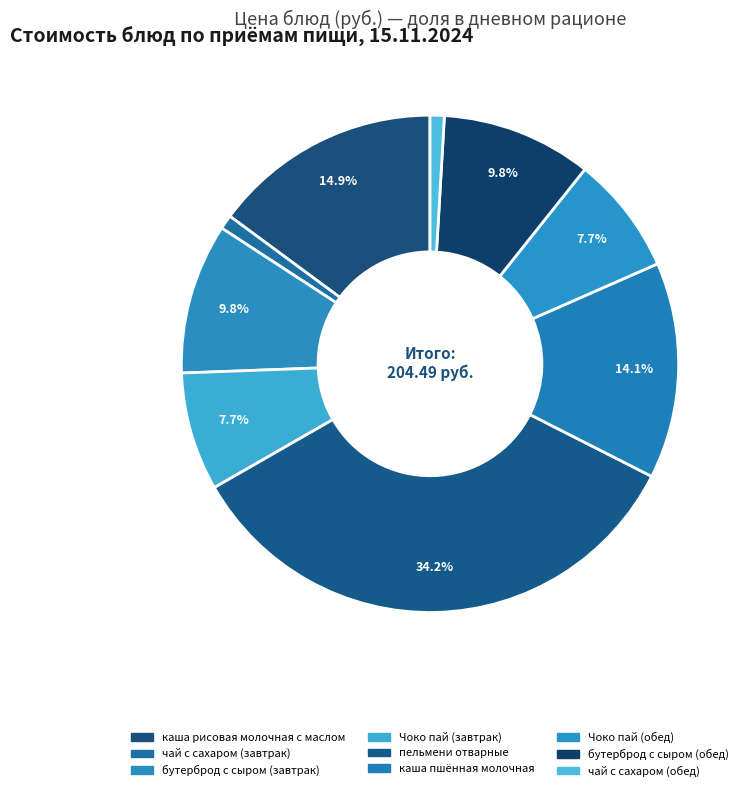

Is the sum of Чоко пай (обед) and каша пшённая молочная greater than half?

No